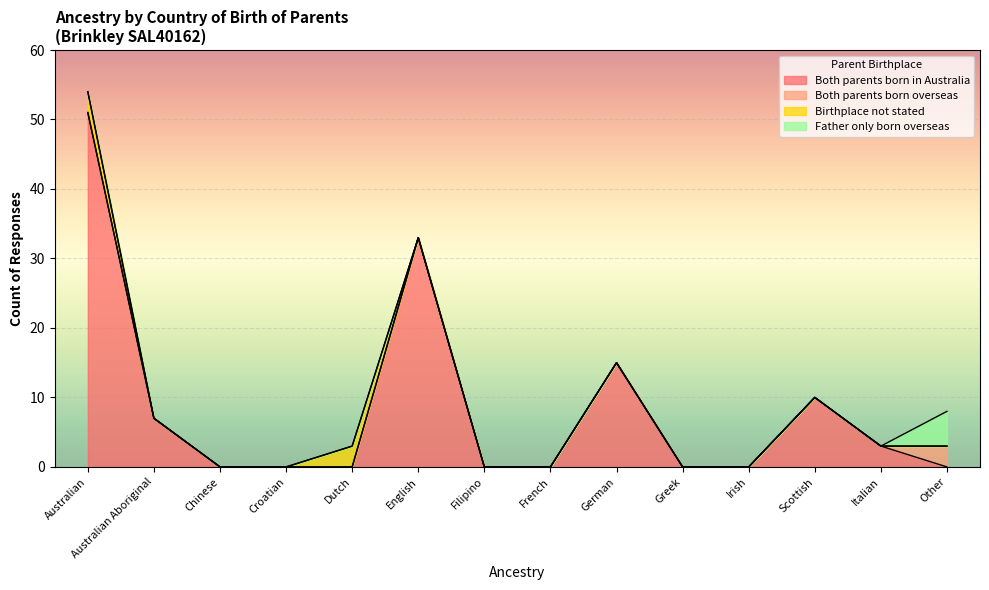

Is it true that Both parents born in Australia equals -18 at Chinese?

False